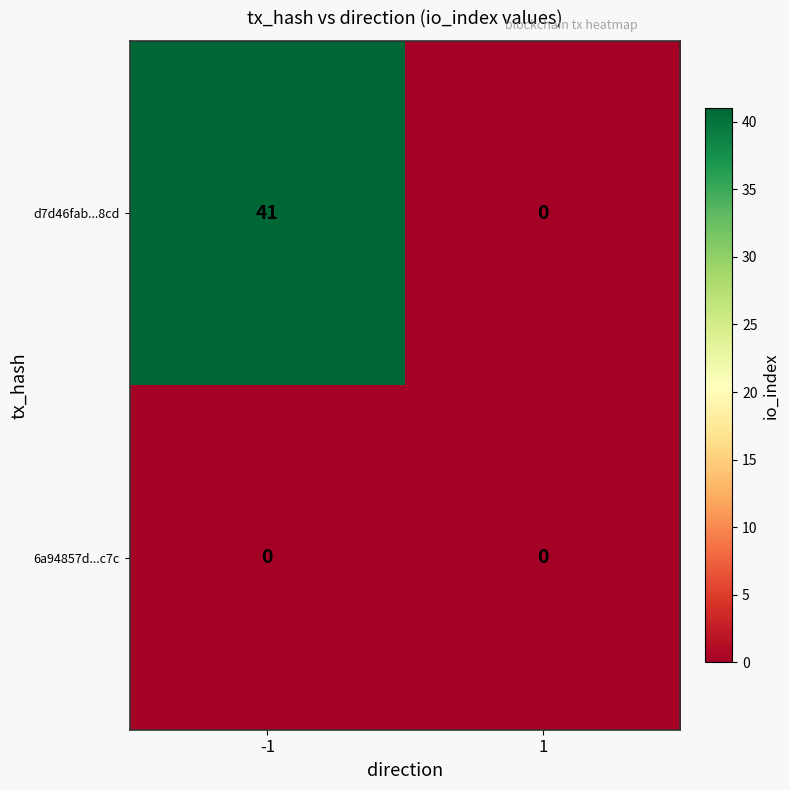

Count the number of categories in the chart.

2